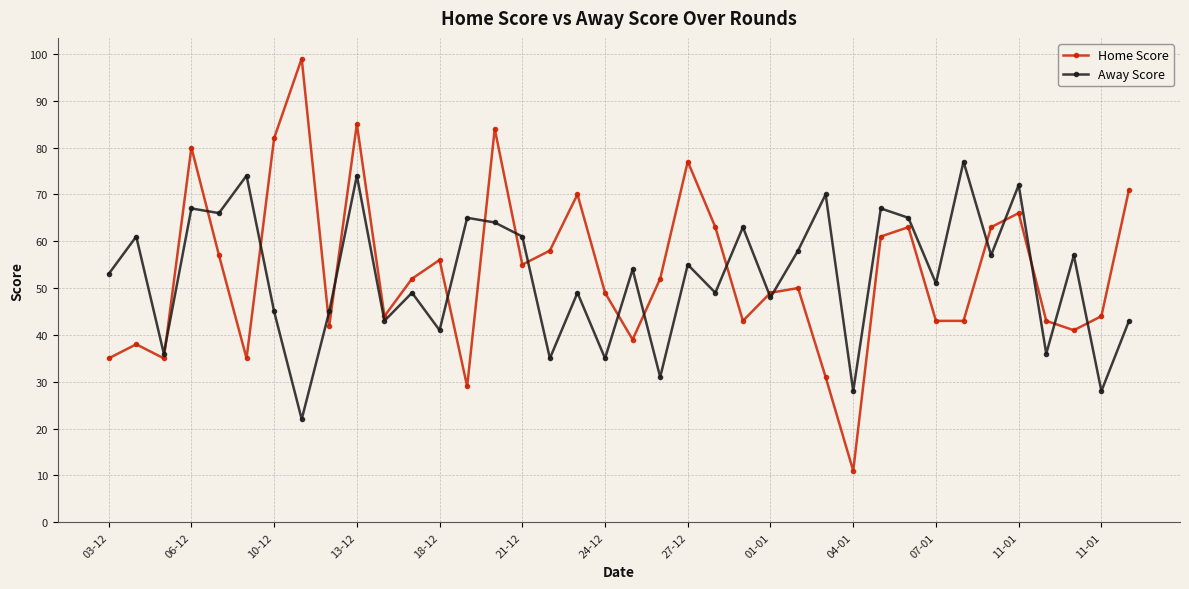

List the series in order of their peak value, highest first.

Home Score, Away Score